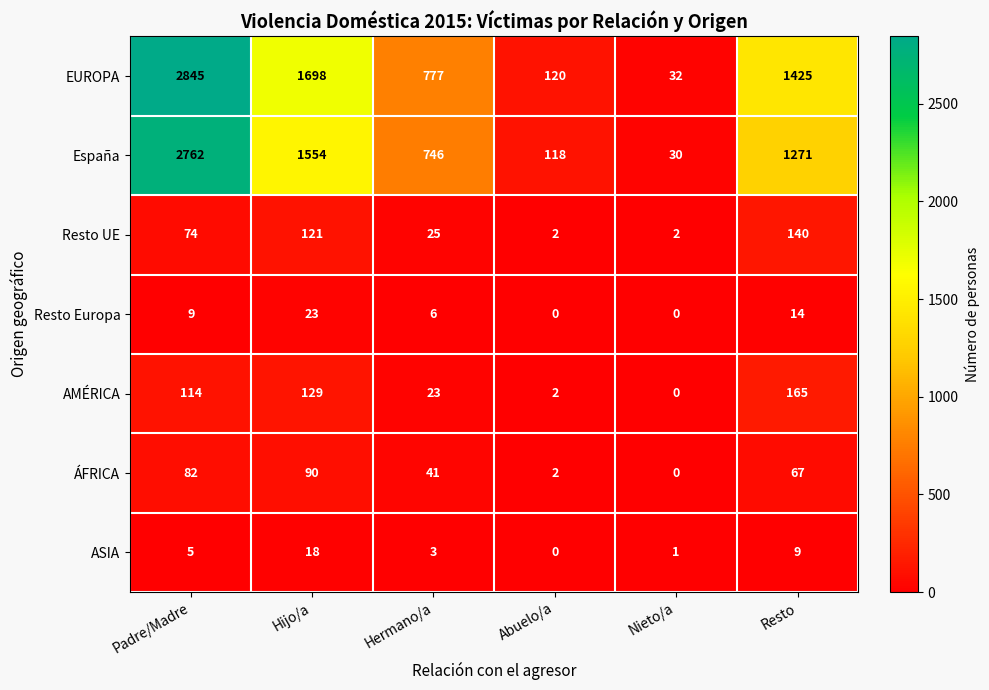

Rank the series at Resto from lowest to highest value.

ASIA, Resto Europa, ÁFRICA, Resto UE, AMÉRICA, España, EUROPA